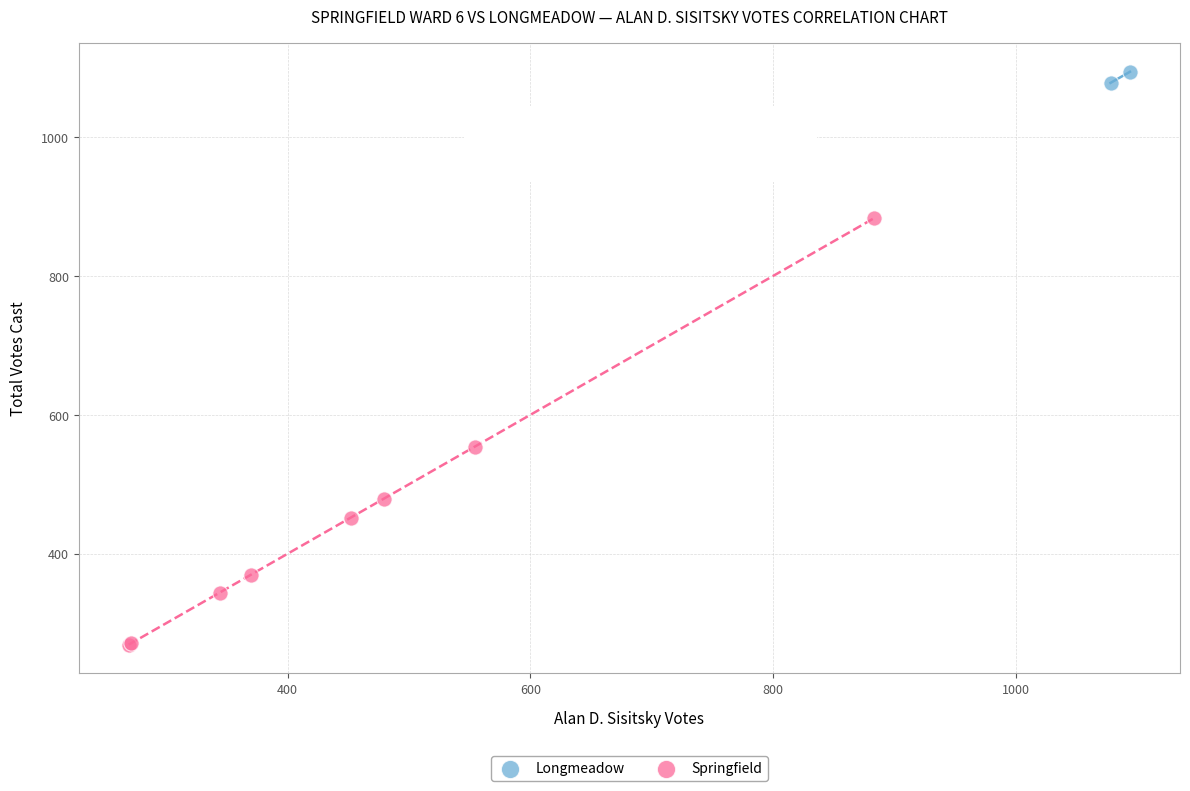

What are all the series names shown in the legend?

Longmeadow, Springfield